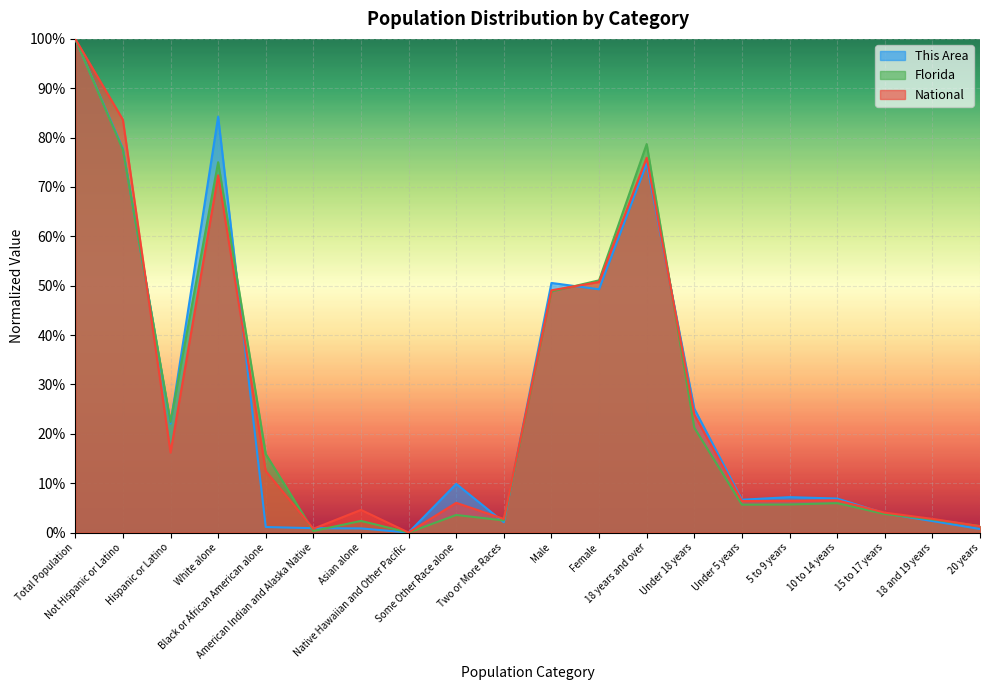

What position from the right is 5 to 9 years?

5